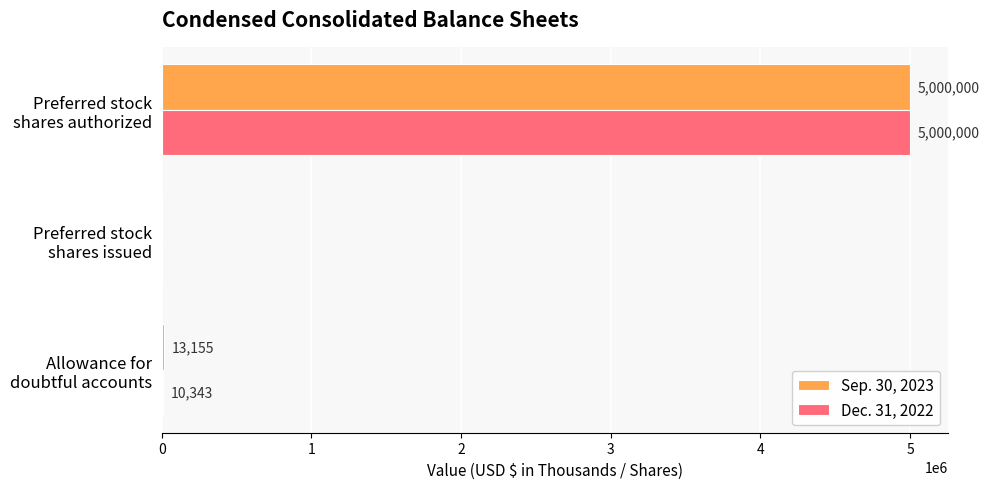

Which series has the largest total across all categories?

Sep. 30, 2023